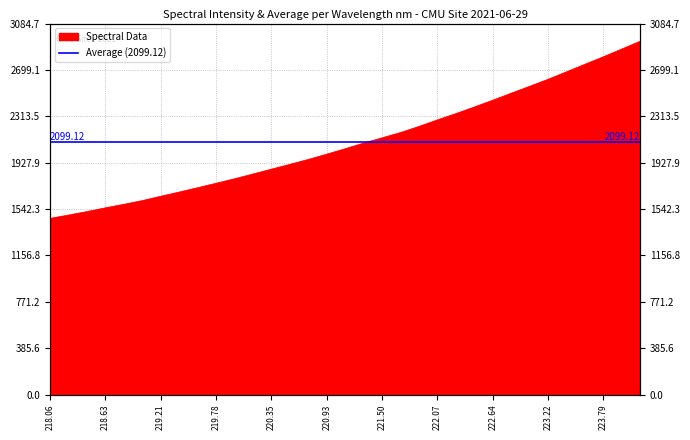

What is the difference between the second highest and second lowest values?

1380.9